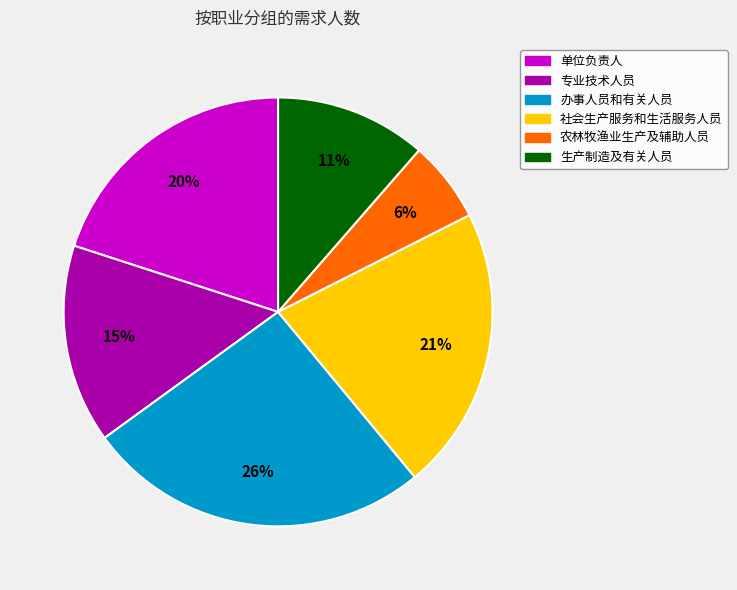

Rank the categories by value from highest to lowest.

办事人员和有关人员, 社会生产服务和生活服务人员, 单位负责人, 专业技术人员, 生产制造及有关人员, 农林牧渔业生产及辅助人员